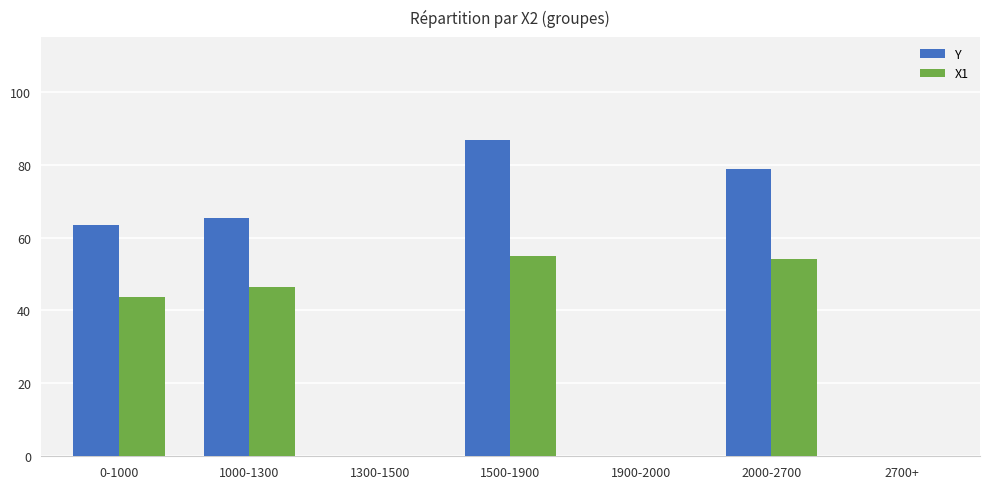

What is the sum of all Y values?

294.2